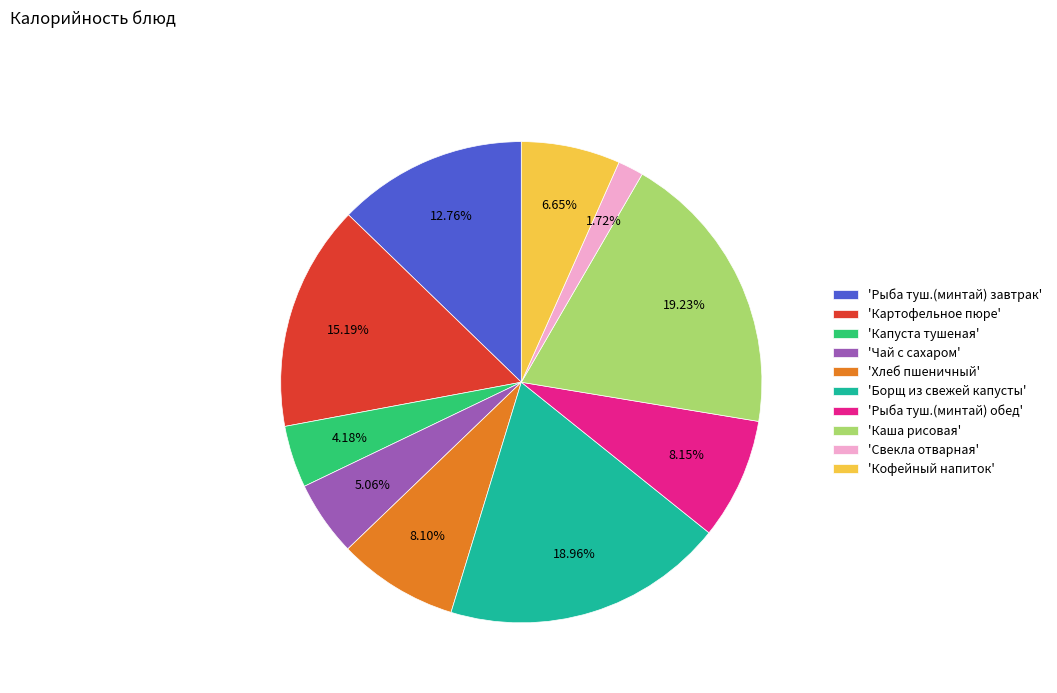

Approximately how many times larger is the value at 'Чай с сахаром' compared to 'Рыба туш.(минтай) завтрак'?

0.4